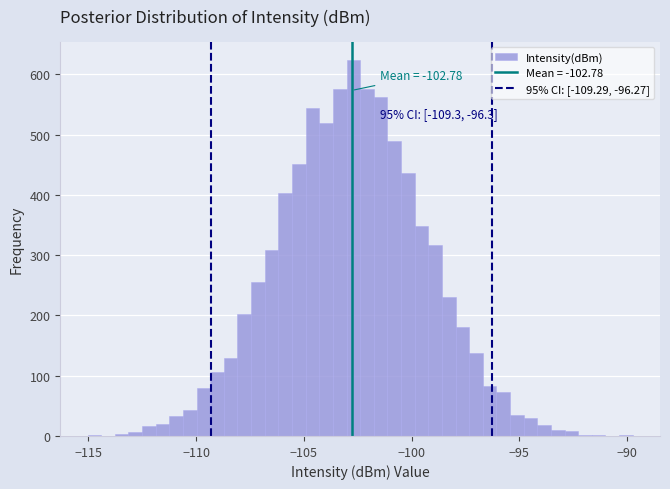

Around what value on the x-axis is the tallest bar? Give the approximate position of its centre, as read against the axis.

-102.5